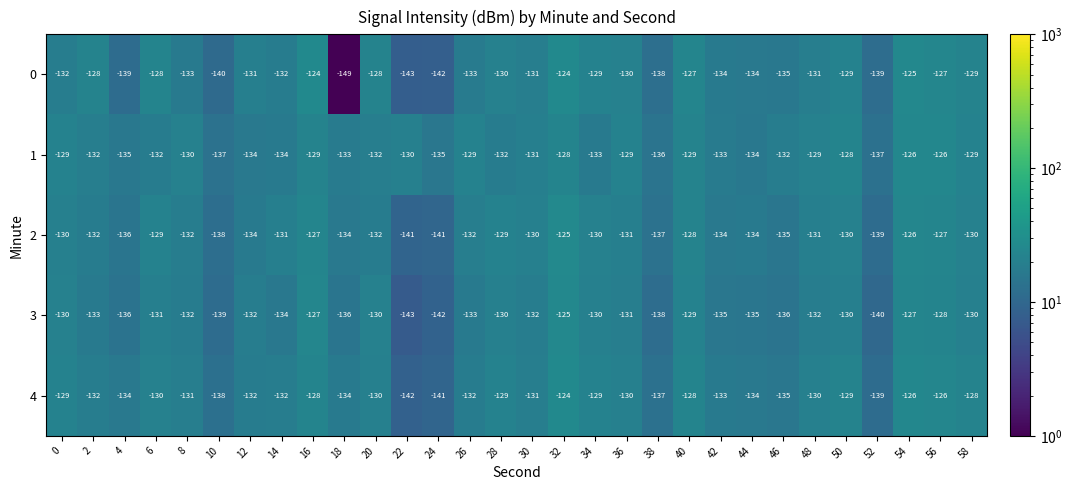

At which category is the sum across all series the highest?

32